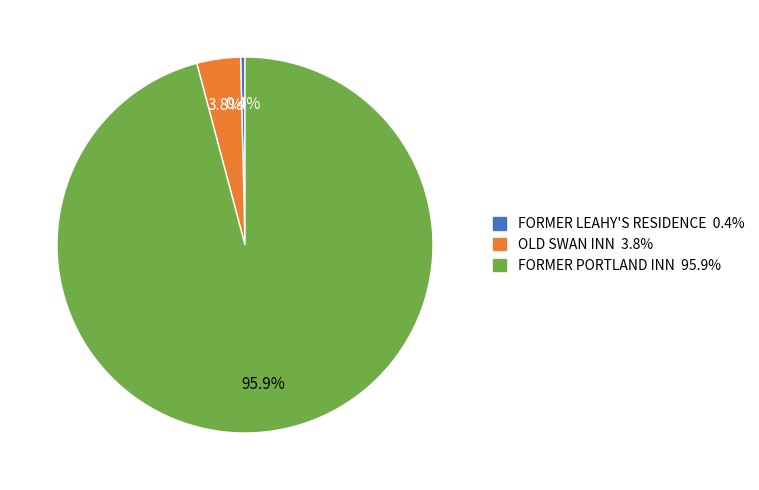

Which category has the smallest portion of the pie?

FORMER LEAHY'S RESIDENCE